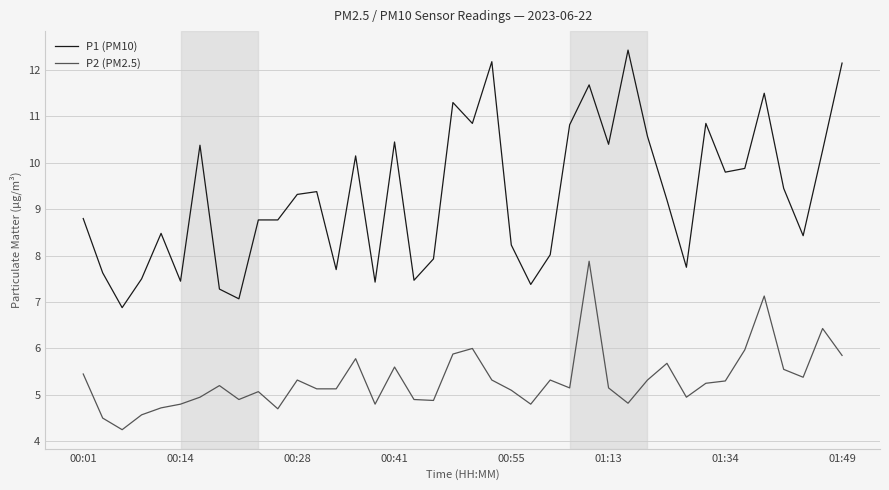

What is the maximum value shown in the chart?

12.4